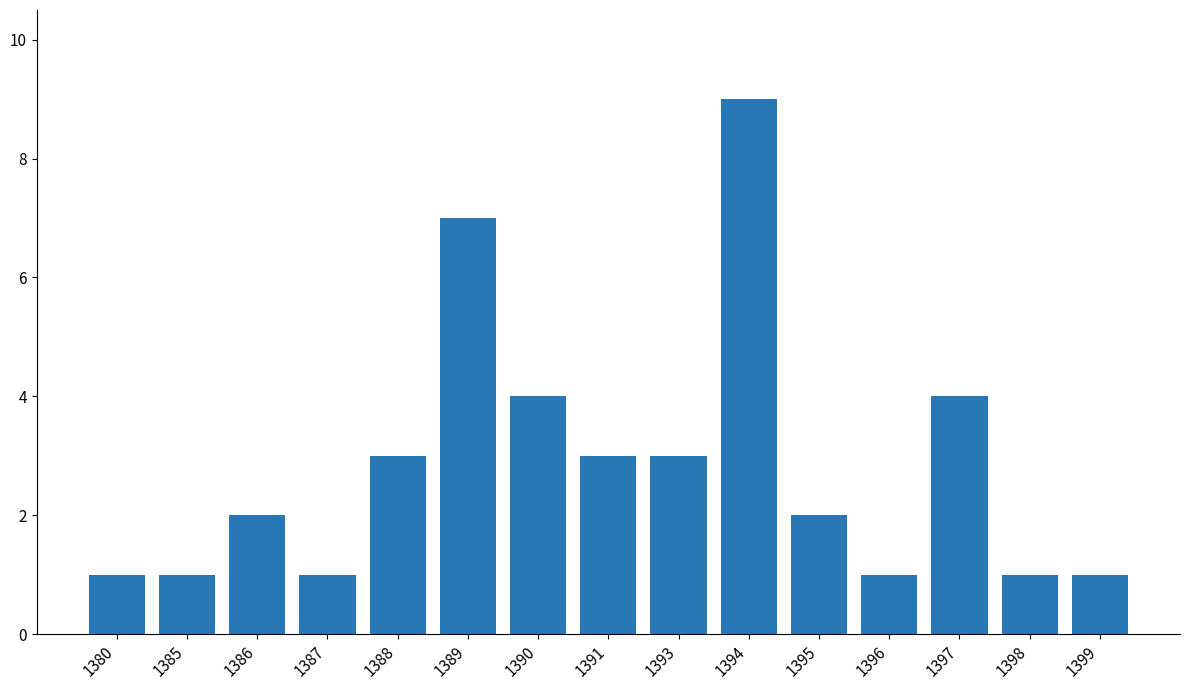

What is the greatest value displayed?

9